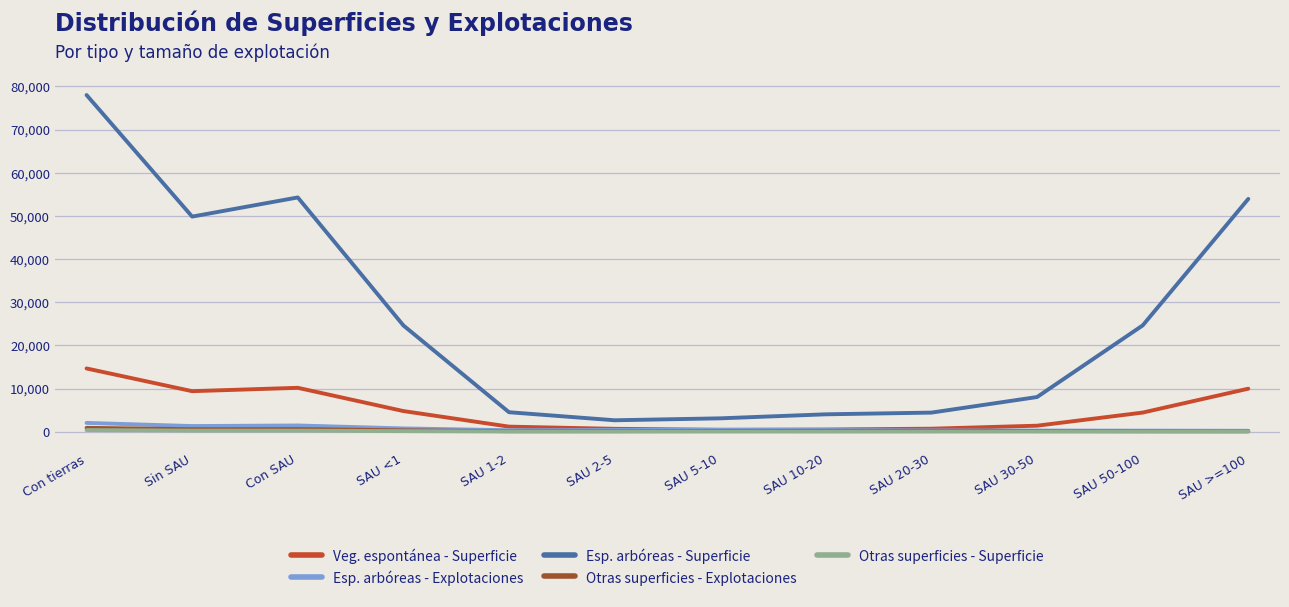

At which category does the chart reach its peak across all series?

Con tierras